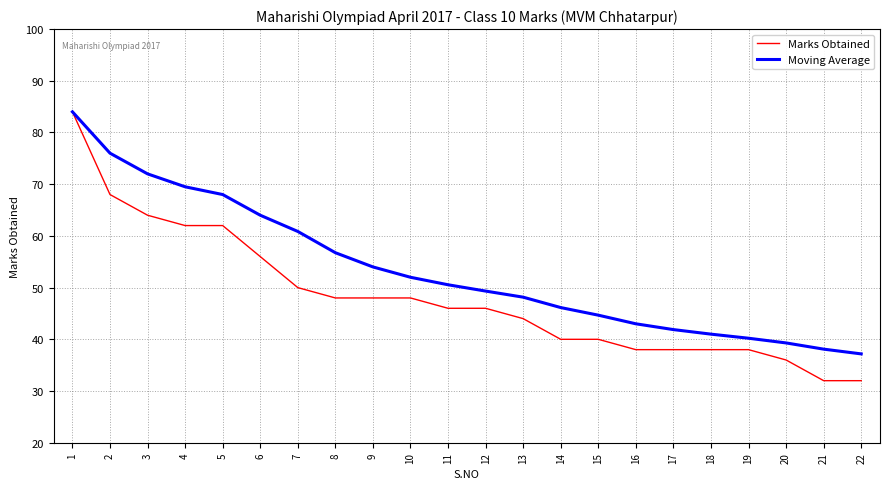

Which series has the widest spread of values?

Marks Obtained